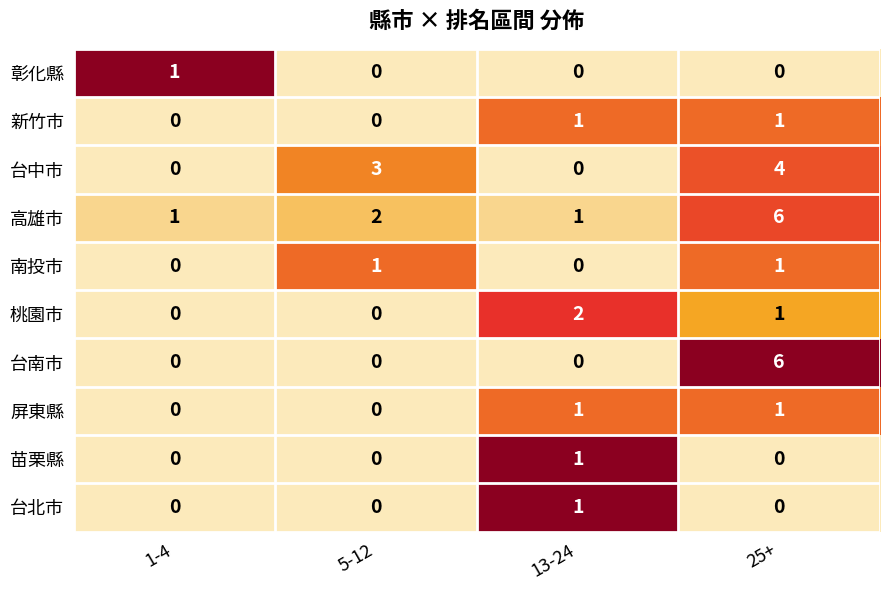

What is the spread (max minus min) of values at 13-24?

2